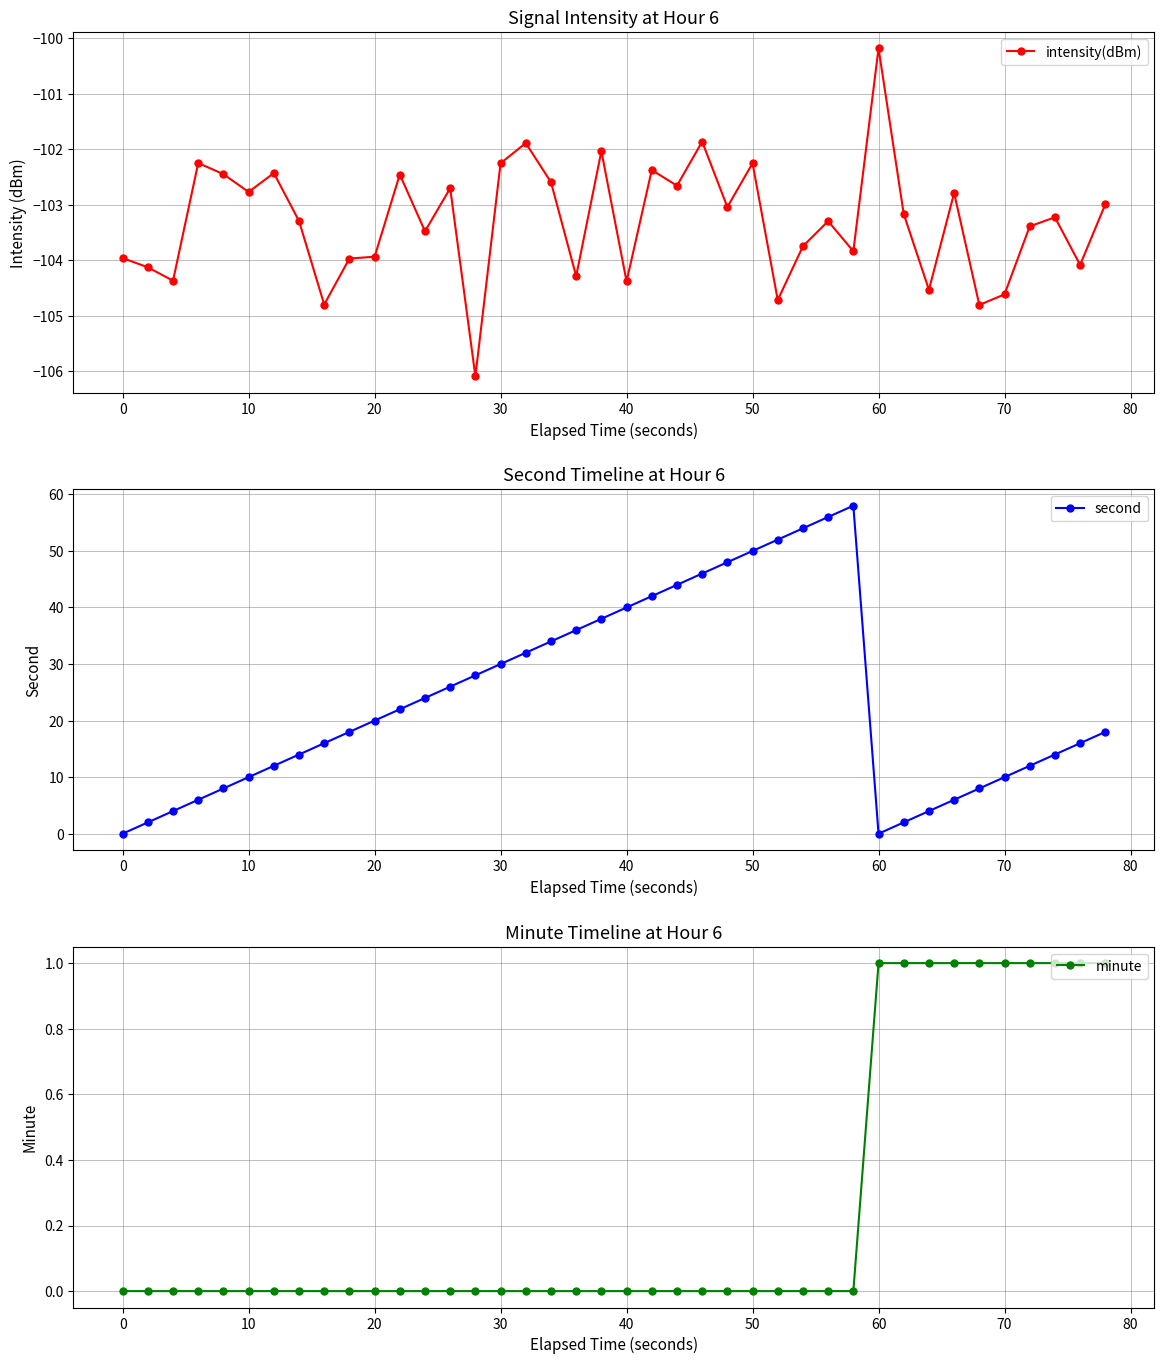

The value of intensity(dBm) at 10 is -35.6. True or false?

False